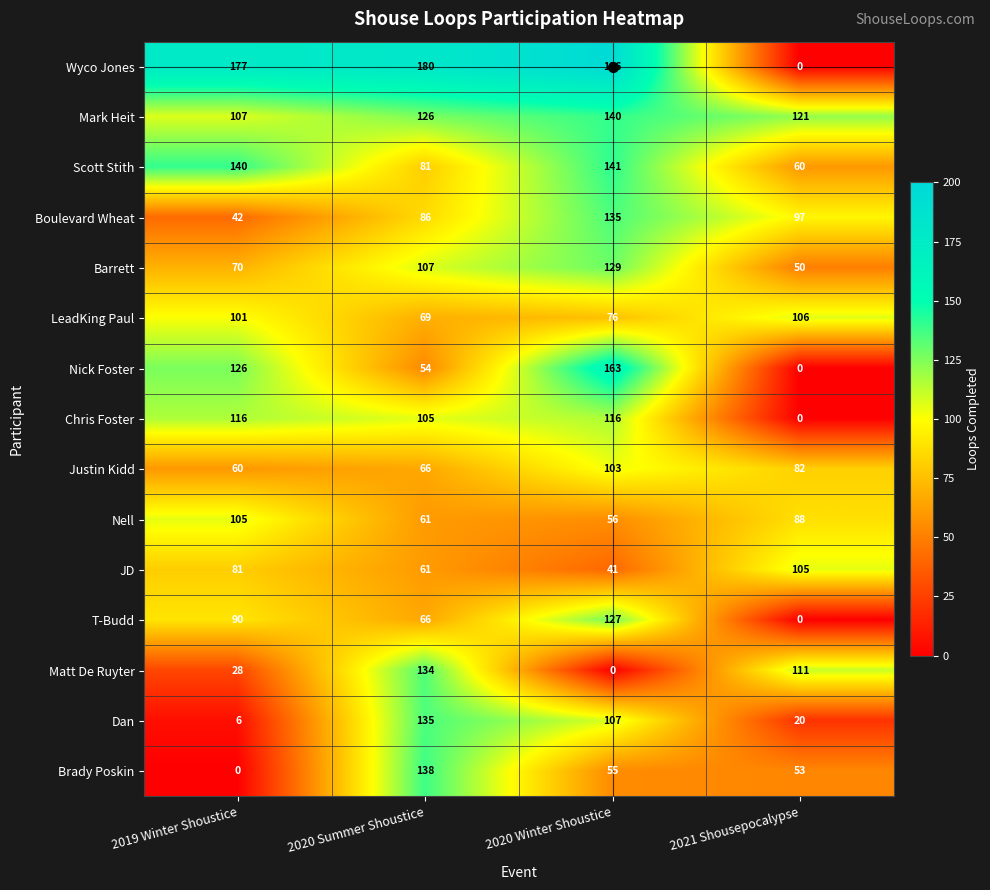

List the labels in order of T-Budd value, smallest first.

2021 Shousepocalypse, 2020 Summer Shoustice, 2019 Winter Shoustice, 2020 Winter Shoustice